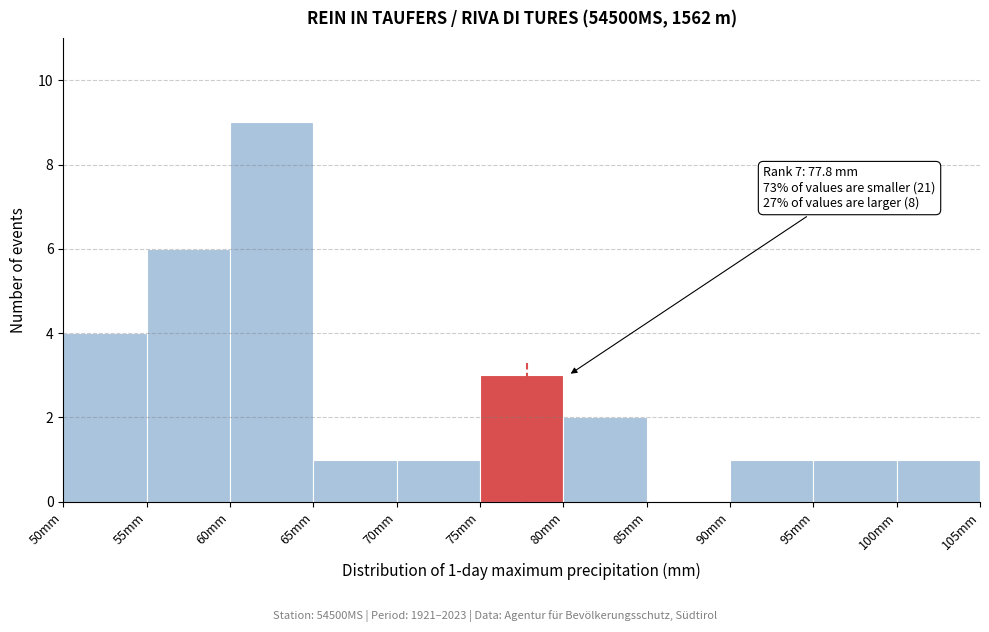

Over which range of the x-axis is the bar tallest?

60 to 65